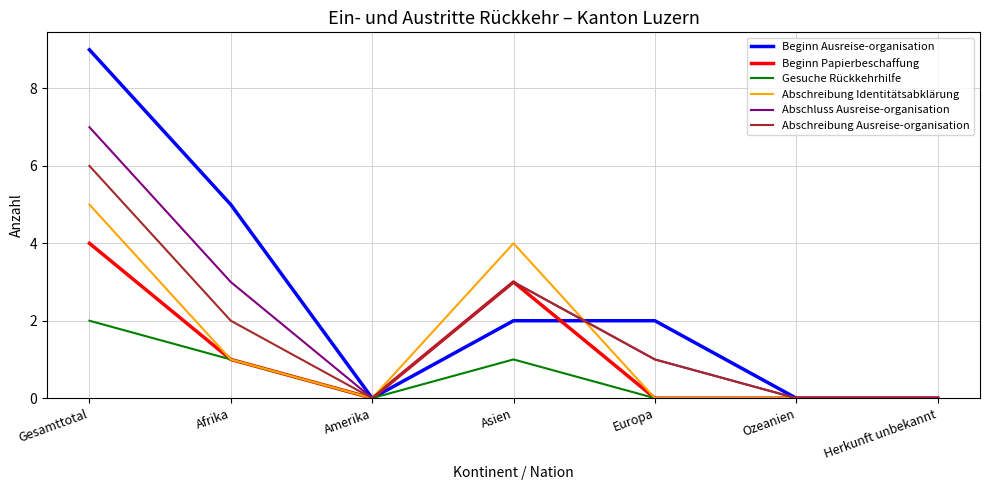

Rank the series by their maximum value, from highest to lowest.

Beginn Ausreise-organisation, Abschluss Ausreise-organisation, Abschreibung Ausreise-organisation, Abschreibung Identitätsabklärung, Beginn Papierbeschaffung, Gesuche Rückkehrhilfe